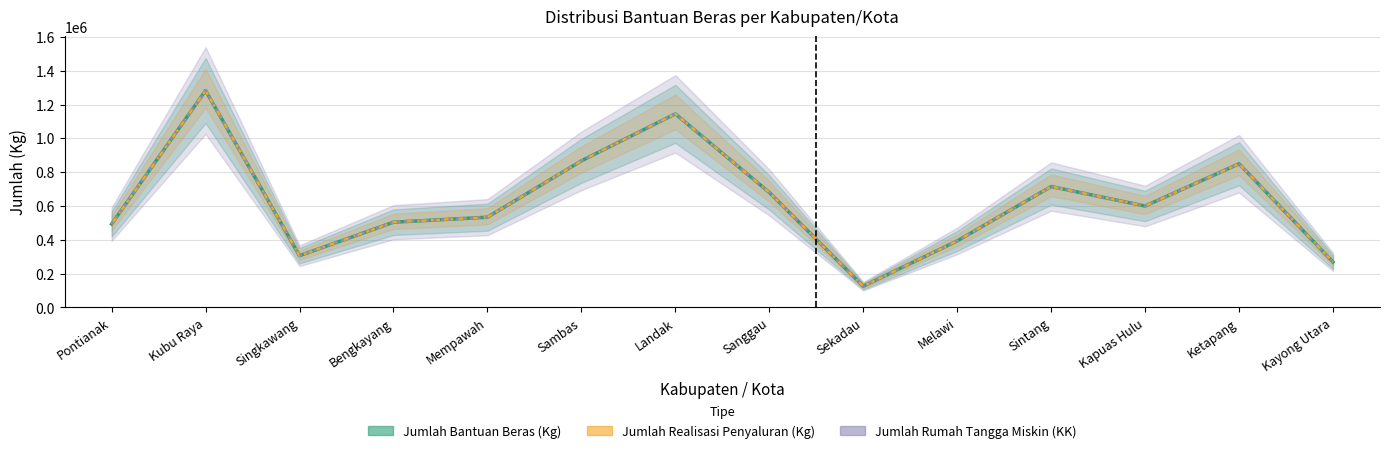

How many data points does each series have?

14